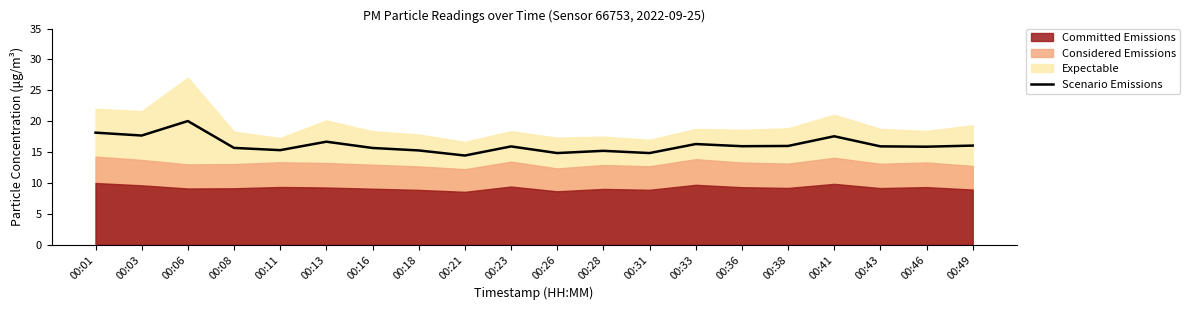

What is the sum of all values?

323.3